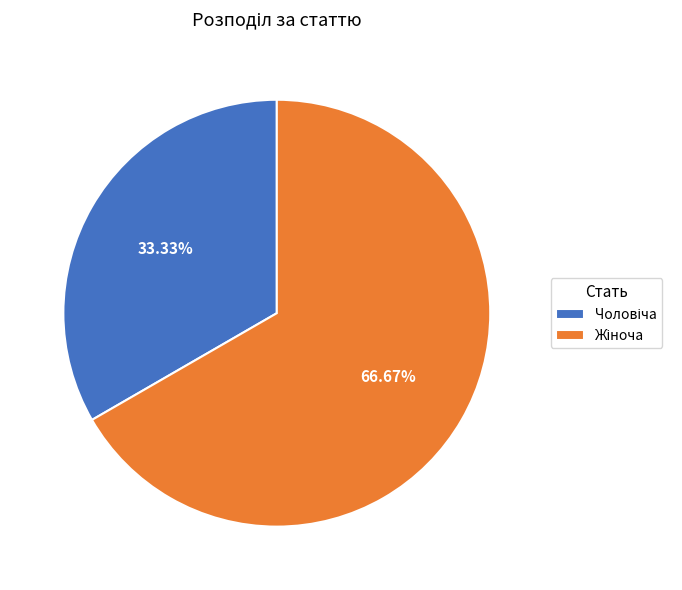

Is there any slice that represents more than half of the pie?

Yes